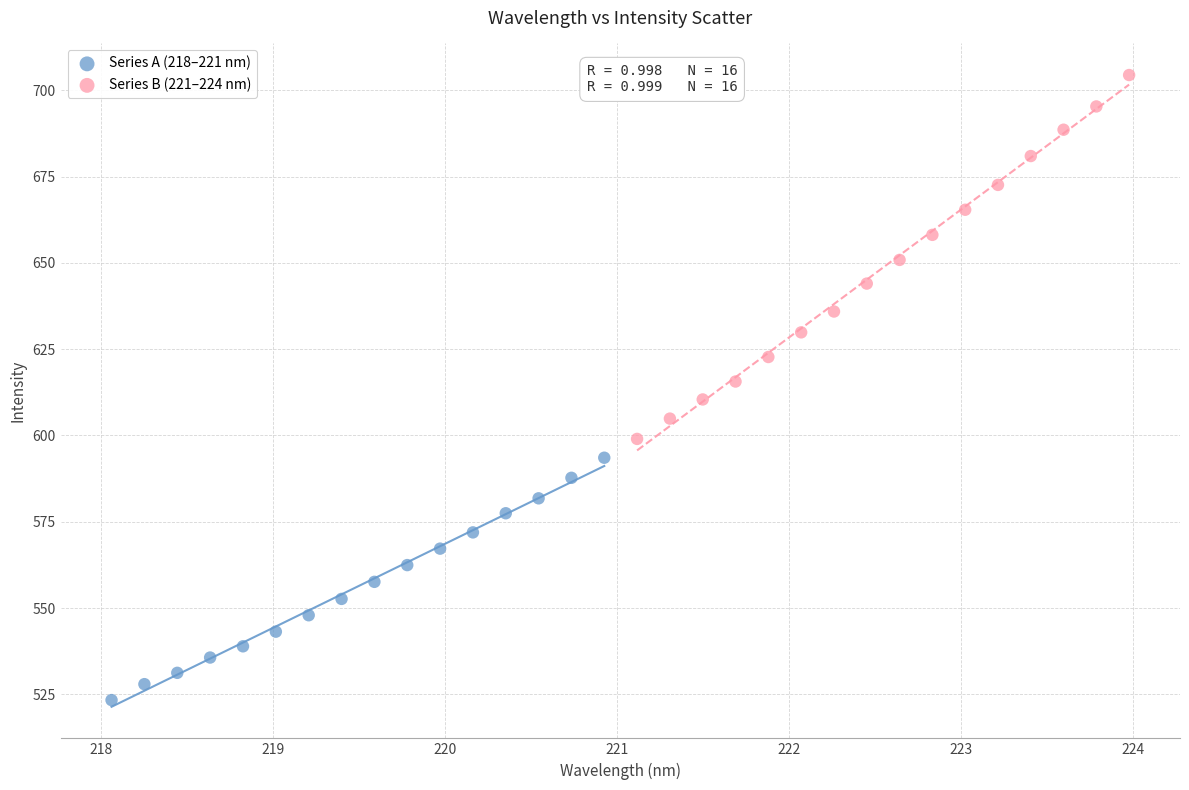

Which series contains the highest Y value?

Series B (221–224 nm)